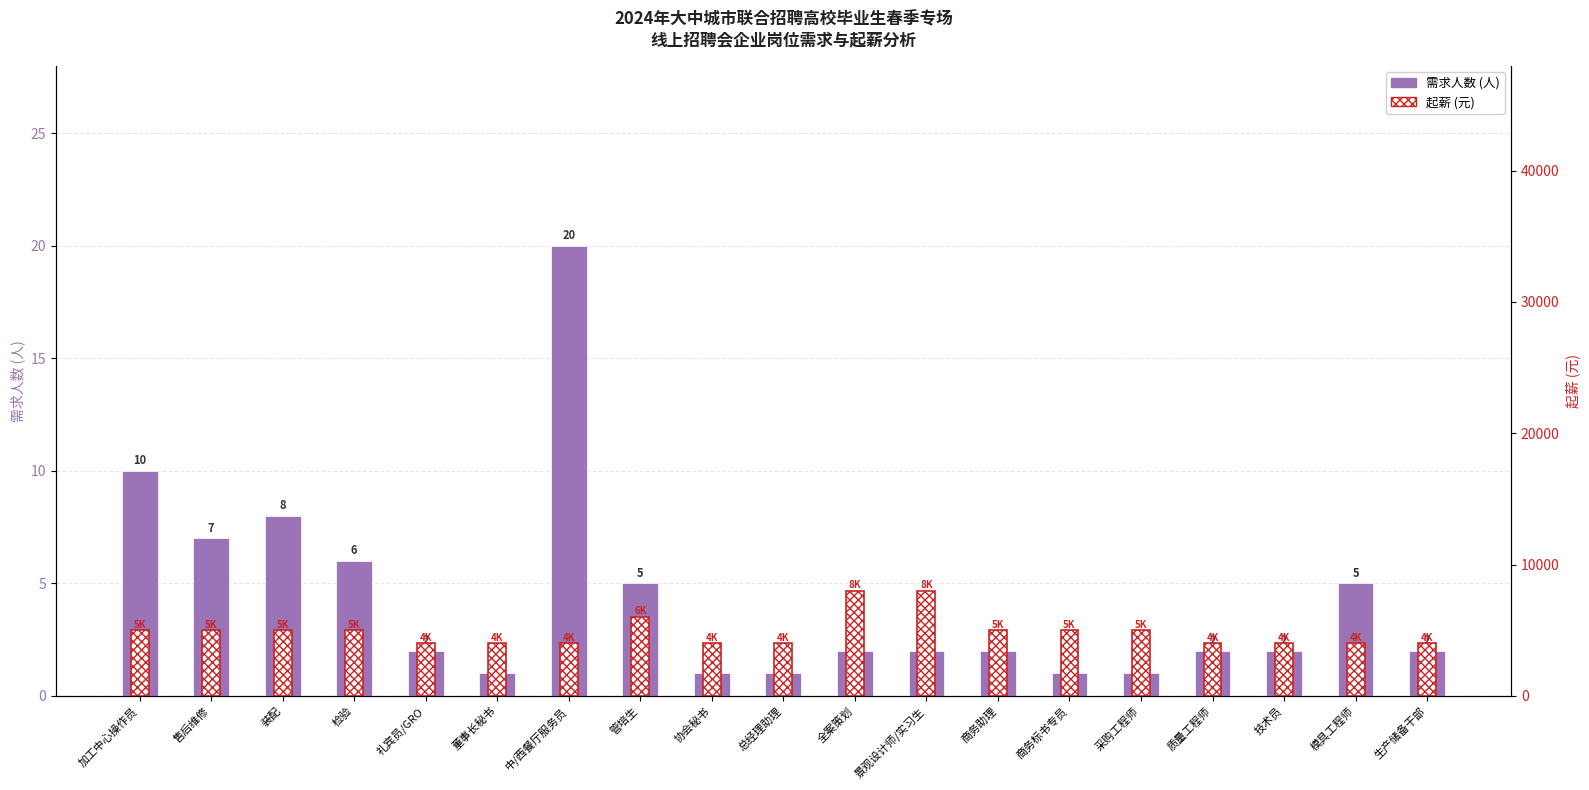

Which series has the widest spread of values?

起薪